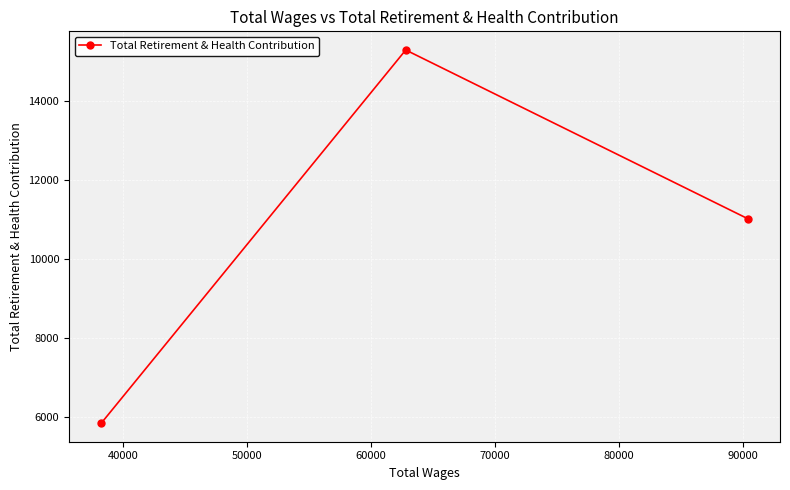

How many values are between 5834 and 15303?

3